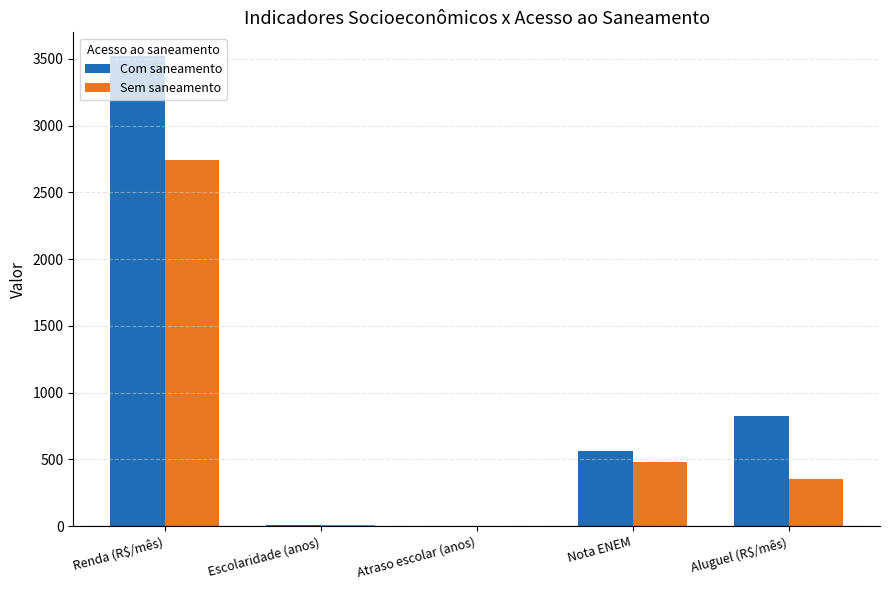

What is the sum of all Com saneamento values?

4928.5